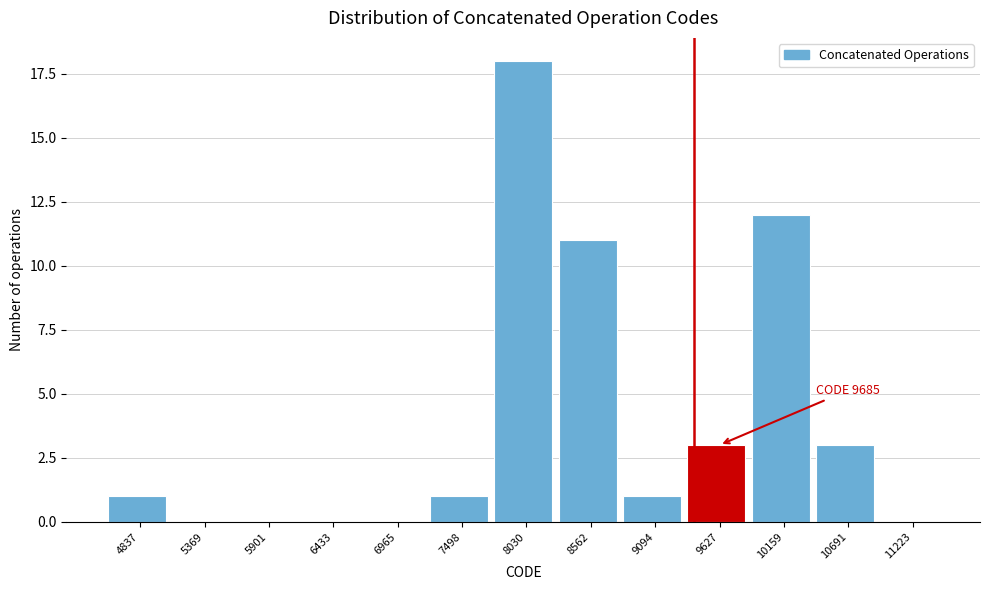

Reading right to left, transcribe all the data shown in this chart.

11223=0	10691=3	10159=12	9627=3	9094=1	8562=11	8030=18	7498=1	6965=0	6433=0	5901=0	5369=0	4837=1